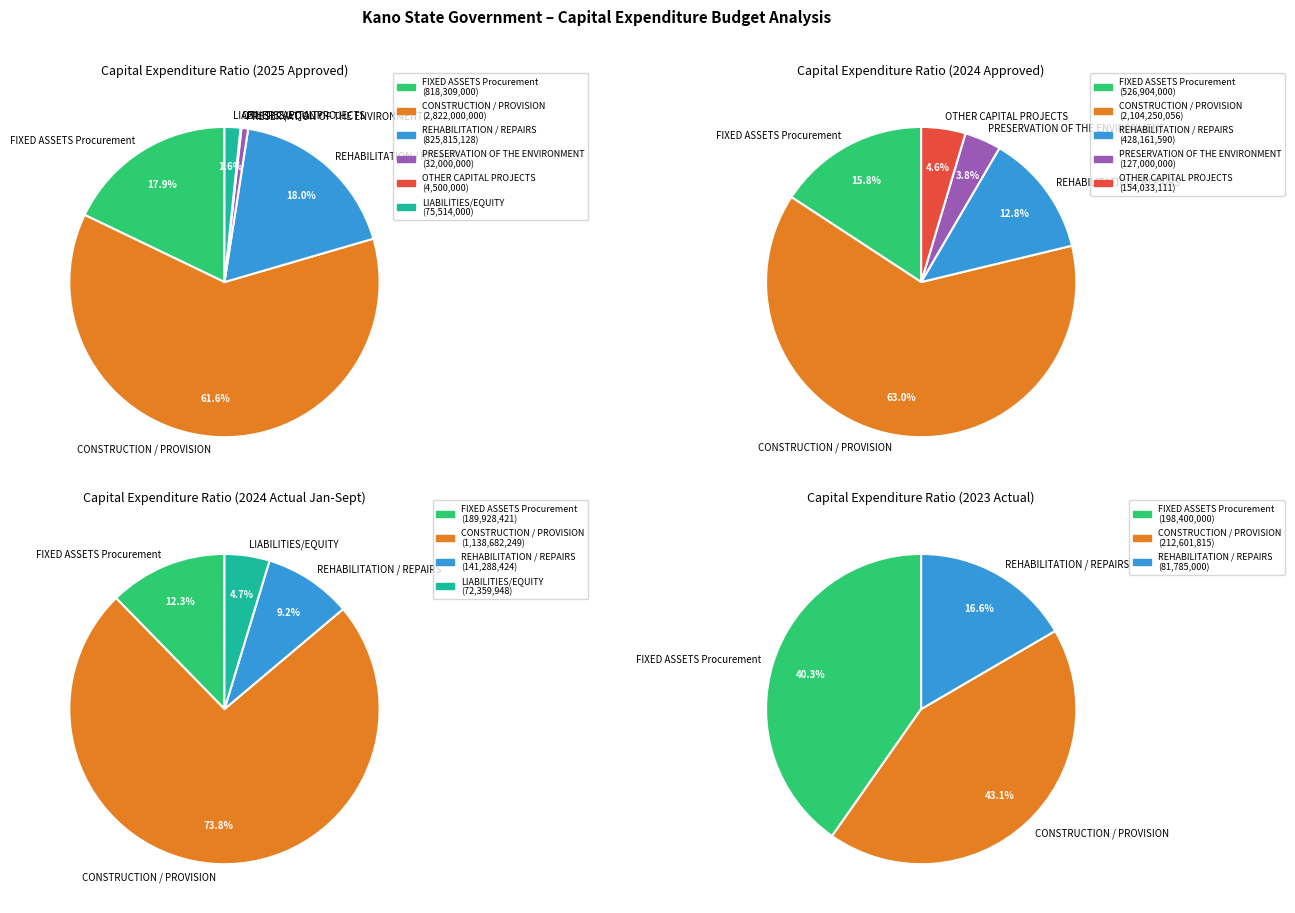

What is the smallest slice in the pie chart?

OTHER CAPITAL PROJECTS